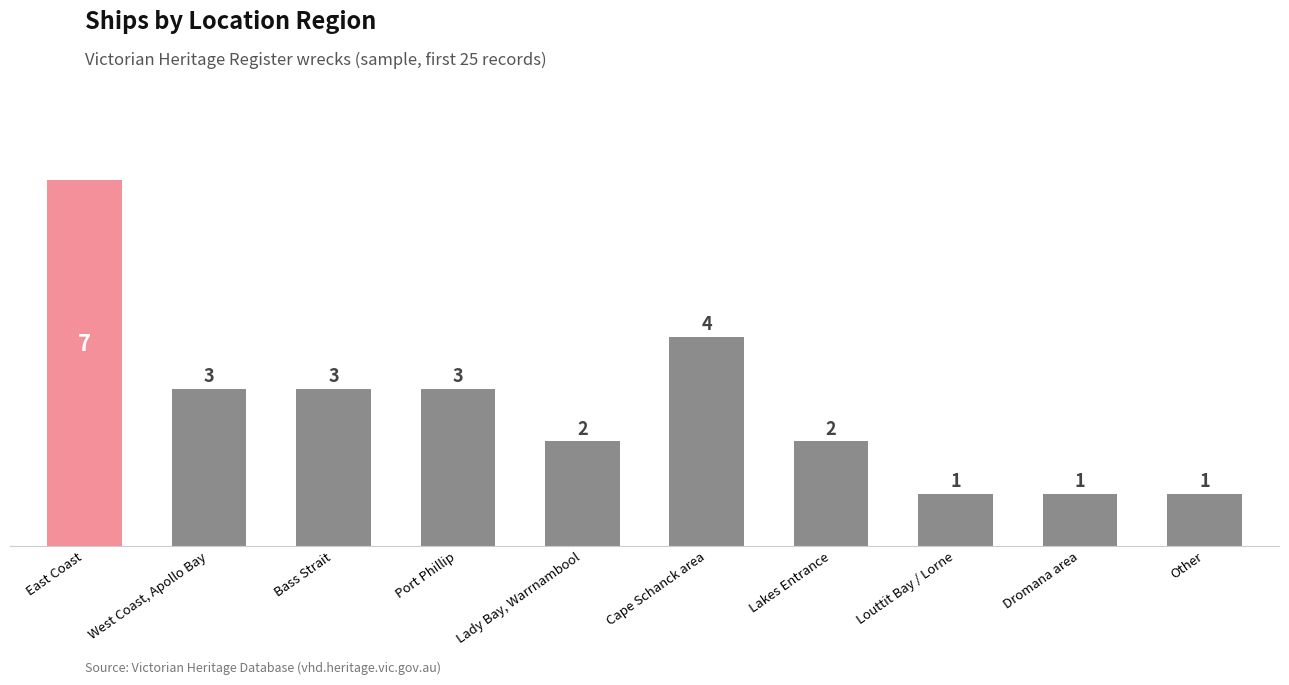

What is the sum of the values at Cape Schanck area and Louttit Bay / Lorne?

5